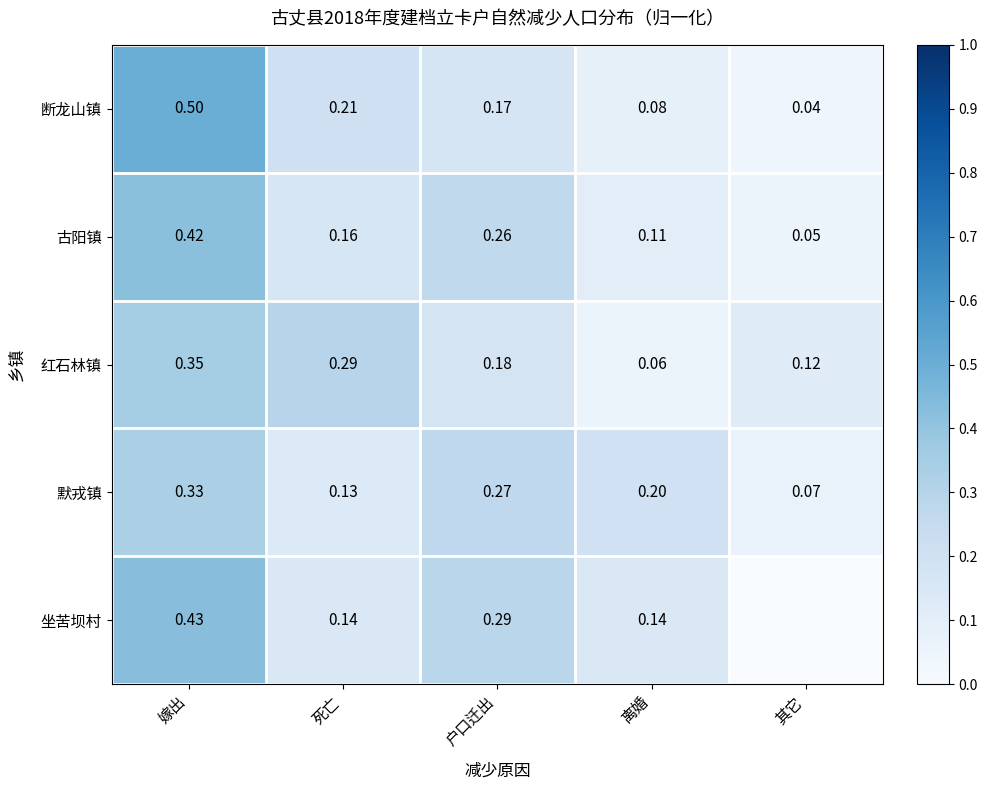

Between 死亡 and 离婚, which is larger?

死亡